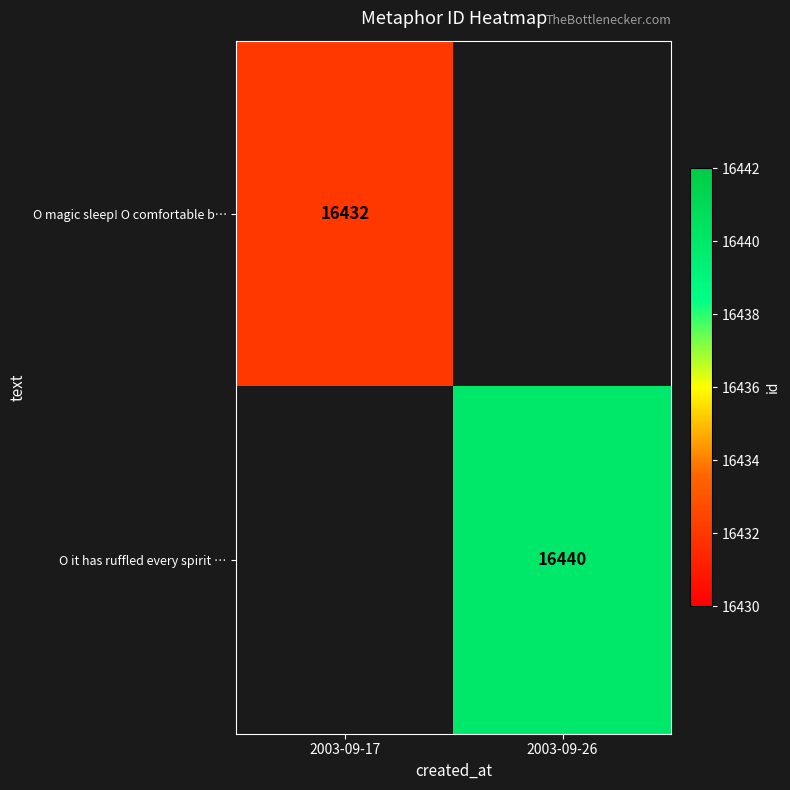

Is it true that O it has ruffled every spirit … equals 16440 at 2003-09-26?

True